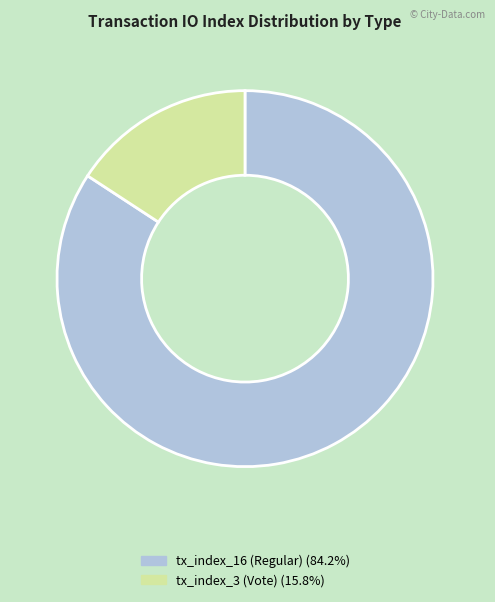

Rank the categories by value from lowest to highest.

tx_index_3 (Vote), tx_index_16 (Regular)